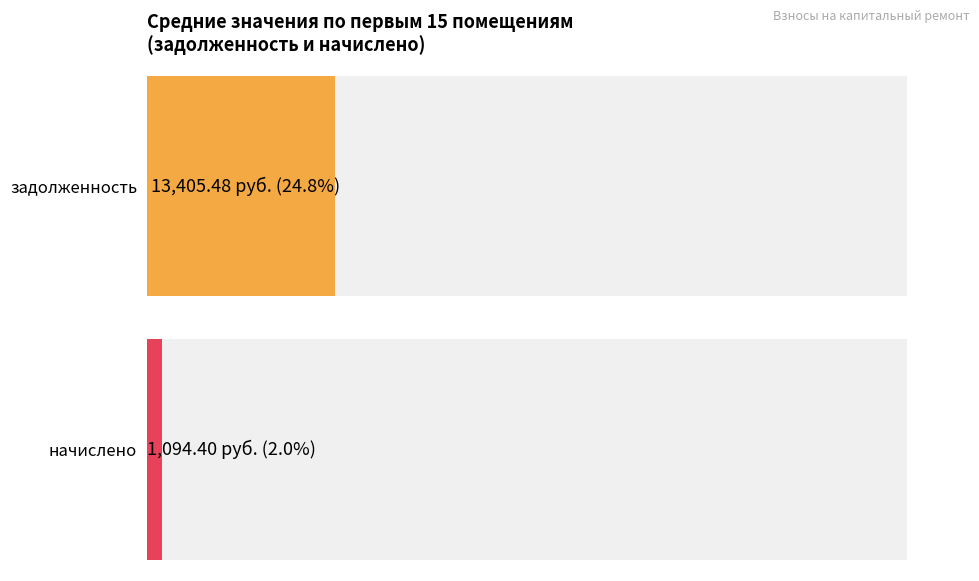

What are all the series names shown in the legend?

задолженность, начислено